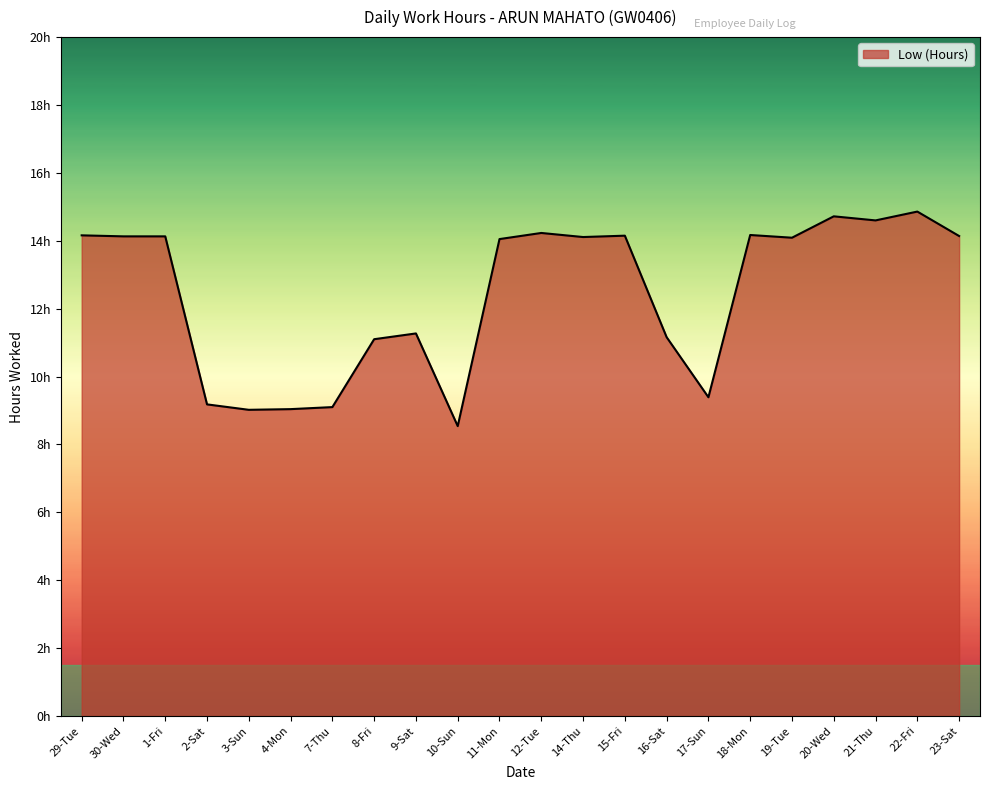

At which label does the data first exceed 14?

29-Tue